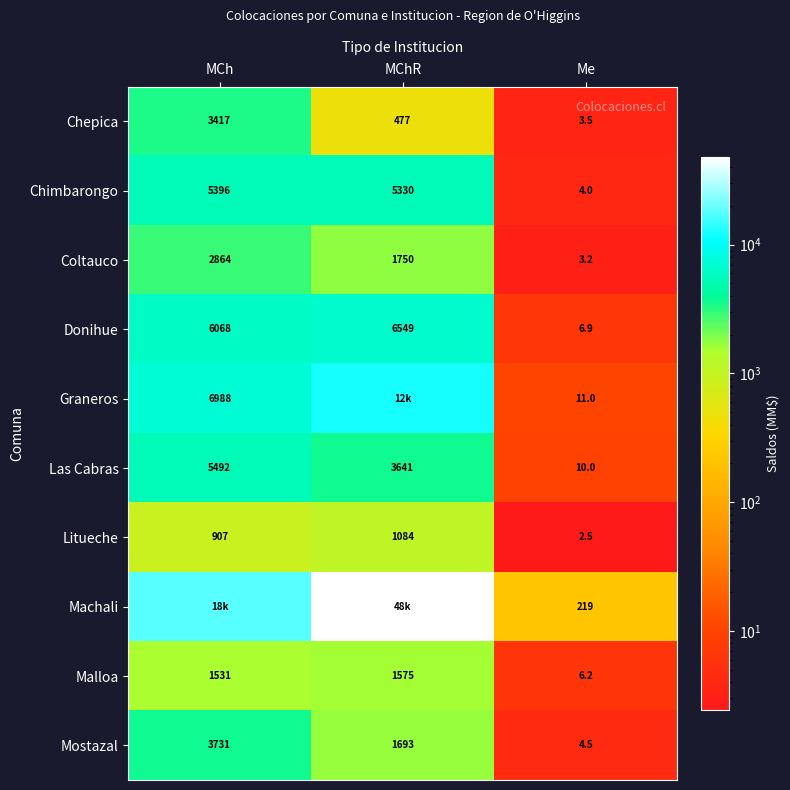

Where is Las Cabras nearest to the value 2751?

MChR